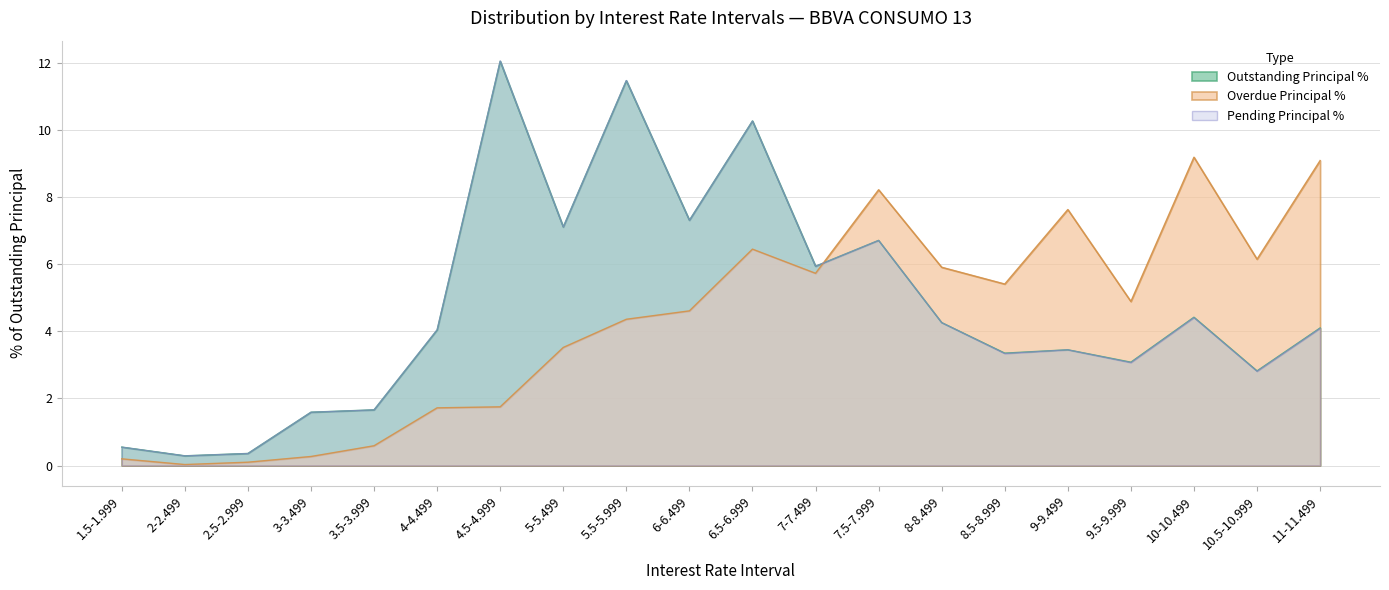

At how many categories does at least one series exceed 4?

15